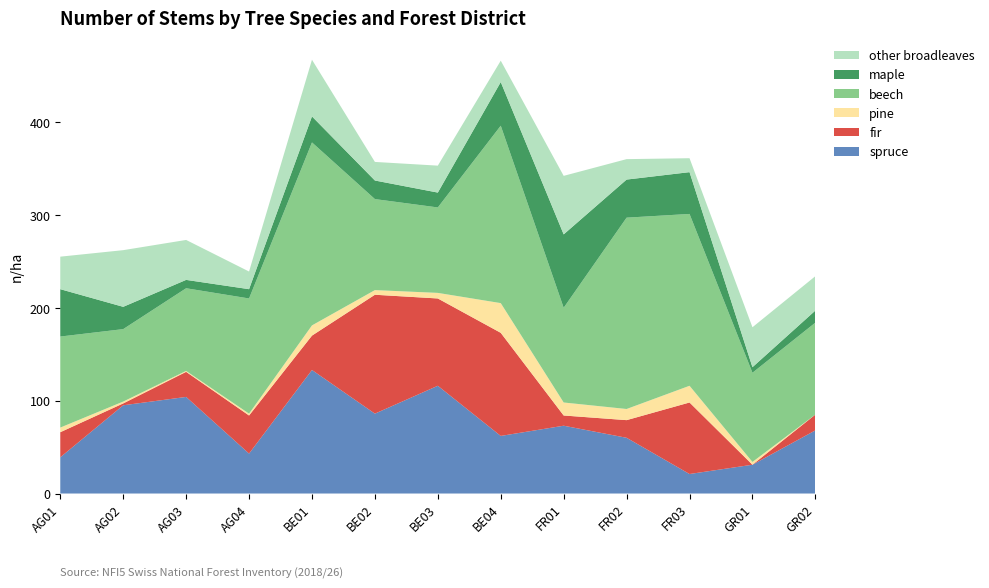

Reading left to right, transcribe all the data shown in this chart.

spruce: 39	95	104	43	133	86	116	62	73	60	21	31	68
fir: 27	2	27	41	37	128	94	111	11	19	77	0	17
pine: 5	2	1	2	11	5	6	32	14	12	18	3	0
beech: 98	78	89	124	197	98	92	191	102	206	185	96	99
maple: 51	24	9	10	28	20	16	47	79	41	45	6	13
other broadleaves: 35	61	43	19	61	20	29	23	63	22	15	43	37